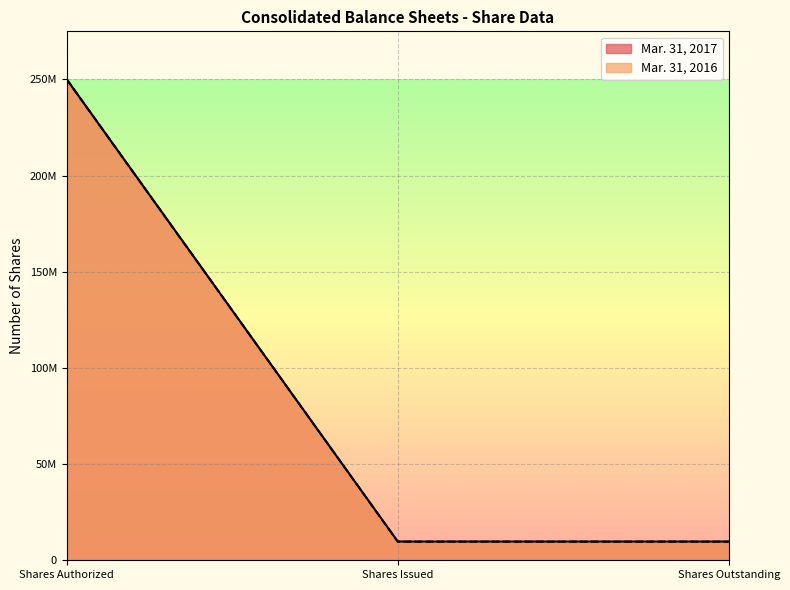

How many lines are shown in the chart?

2